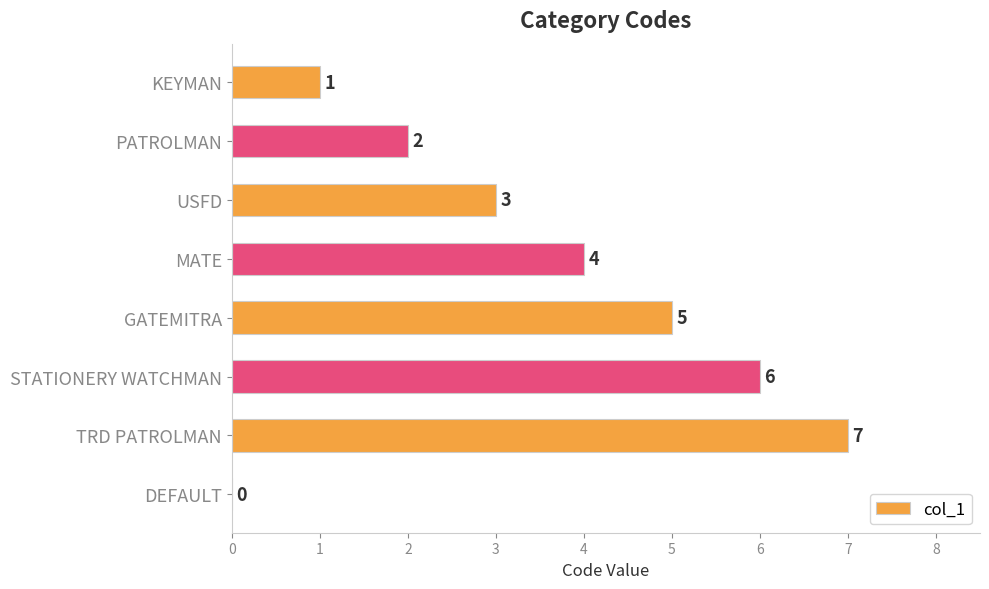

Which category has the highest value across all series?

TRD PATROLMAN